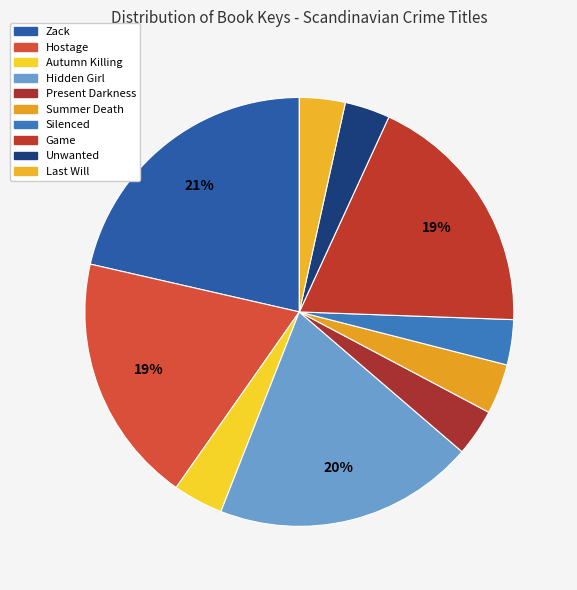

Between Hostage and Hidden Girl, which is larger?

Hidden Girl